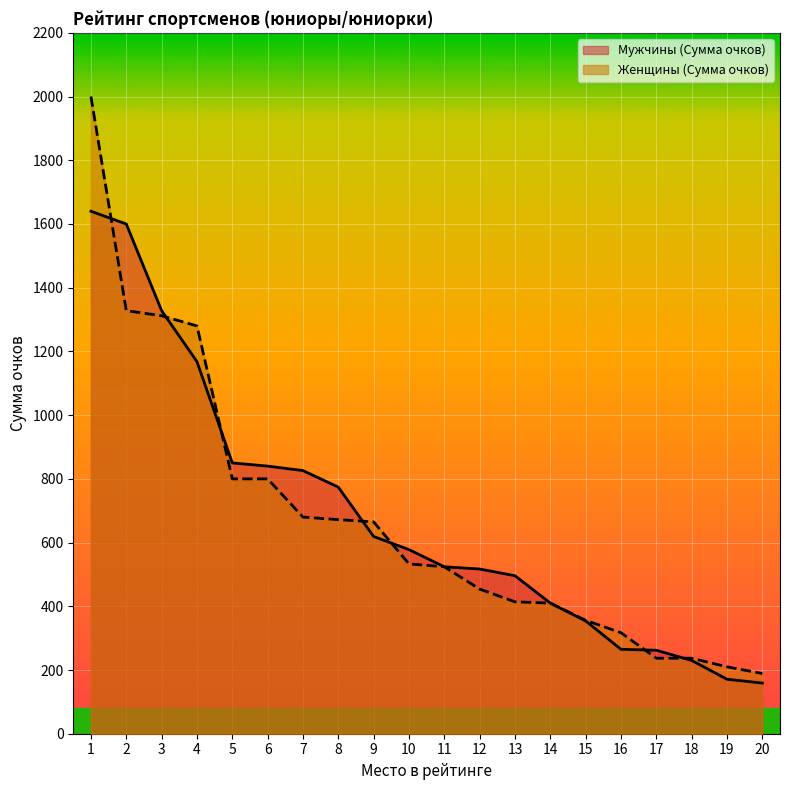

At which label does Женщины (Сумма очков) first exceed 533?

1